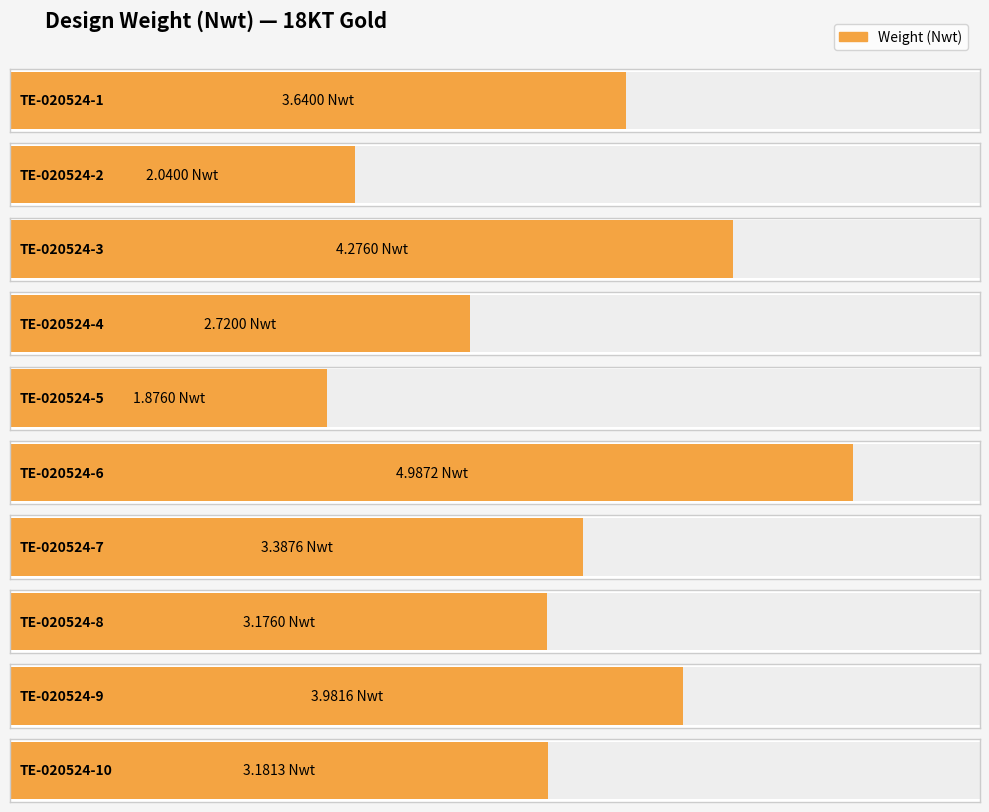

The chart shows a value of 8.3 at TE-020524-16. True or false?

False